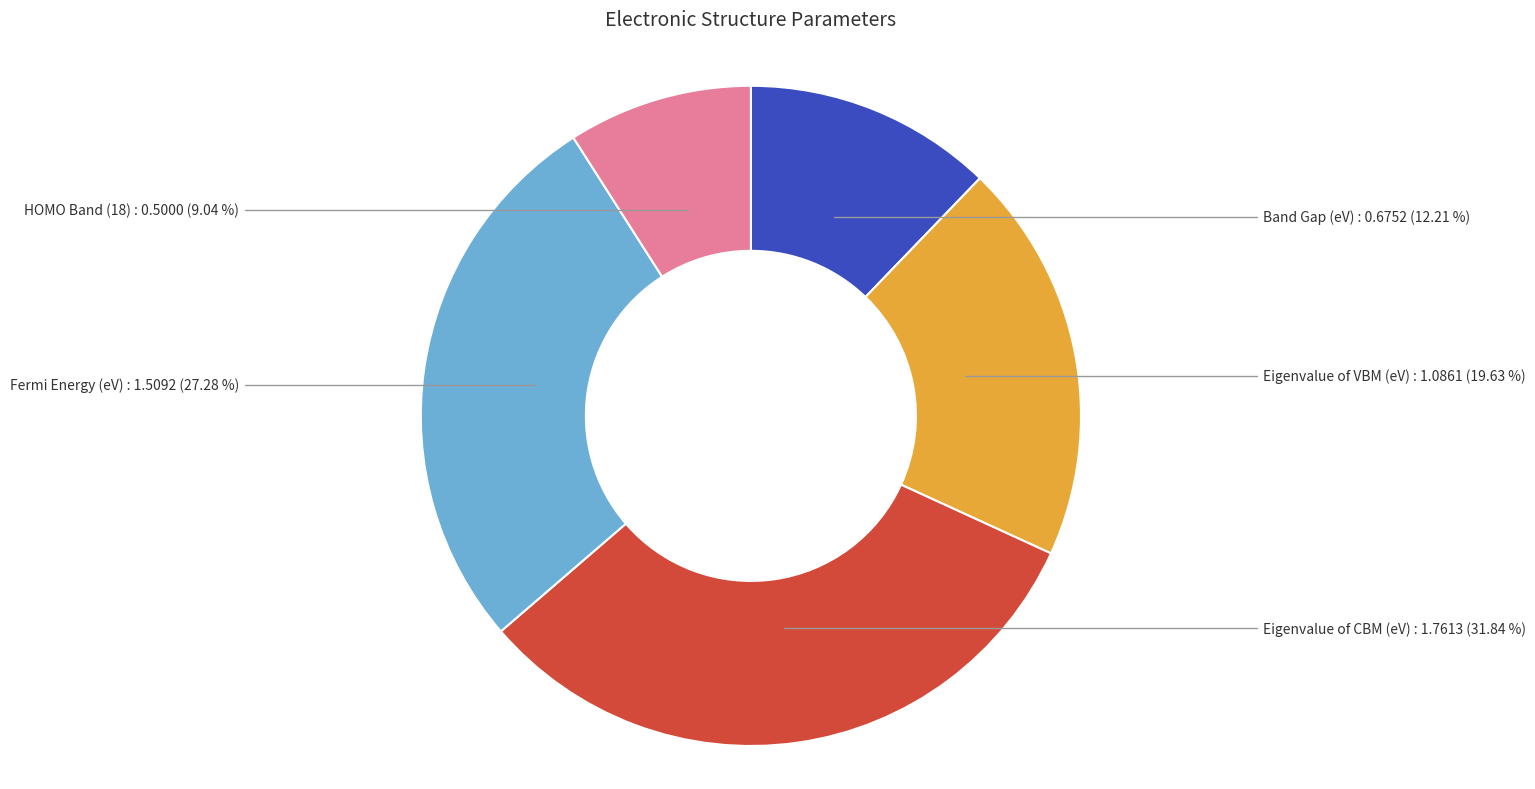

Count the number of slices in the pie.

5